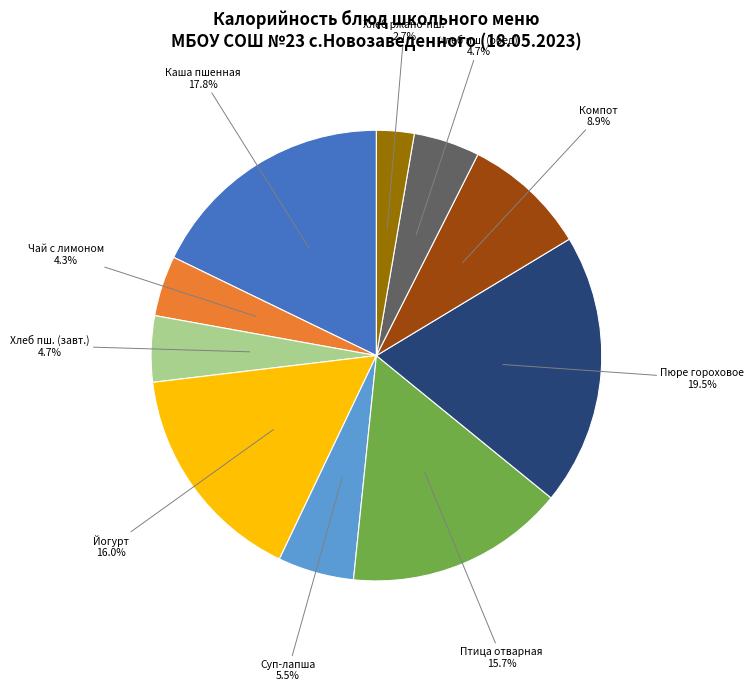

Is there any slice that represents more than half of the pie?

No